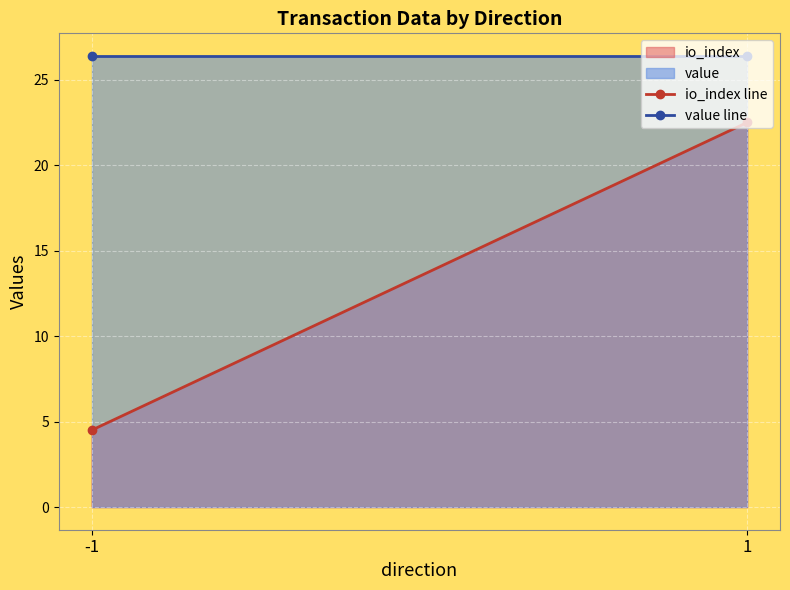

Reading right to left, extract all data points from this chart.

io_index line: 22.5	4.5
value line: 26.4	26.4